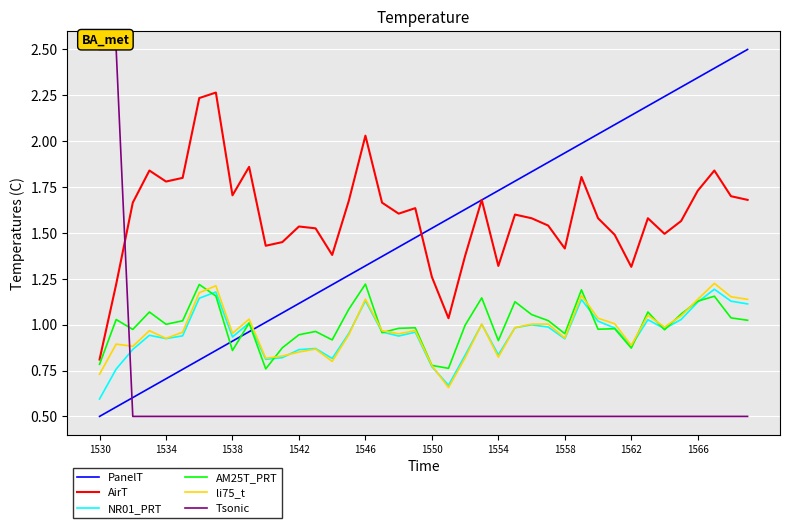

Which series has the largest total across all categories?

AirT